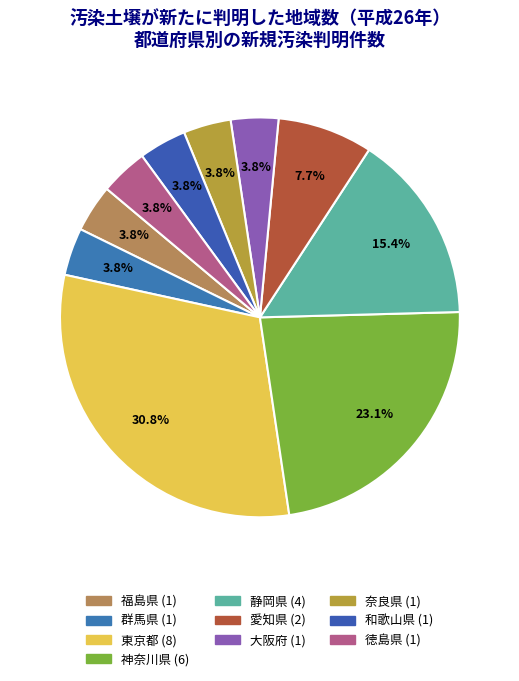

Count the number of slices in the pie.

10